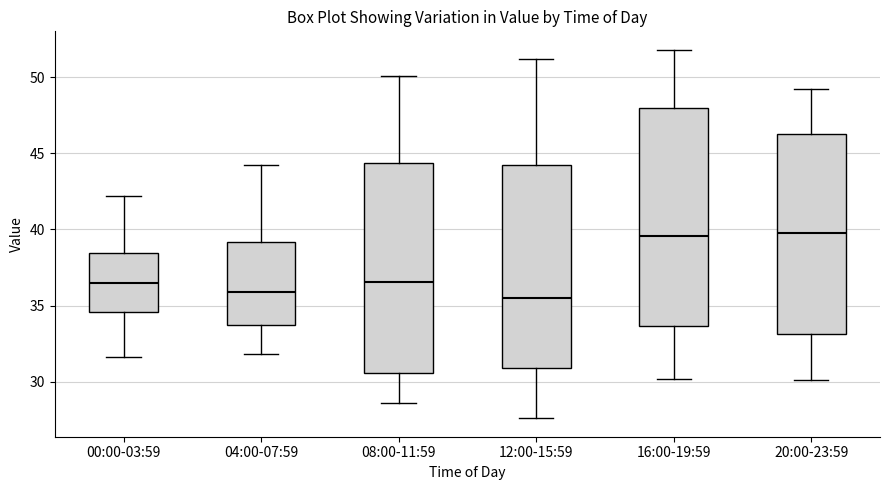

Reading left to right, transcribe this box plot: for each box, give where its median line is, the range the box spans, and where its two whiskers end, as read against the y-axis. The values are not printed on the chart, so give them approximately, as read against the axis.

00:00-03:59: median 36.5, box 34.5 to 38.5, whiskers 31.5 to 42.0
04:00-07:59: median 36.0, box 34.0 to 39.0, whiskers 32.0 to 44.0
08:00-11:59: median 36.5, box 30.5 to 44.5, whiskers 28.5 to 50.0
12:00-15:59: median 35.5, box 31.0 to 44.5, whiskers 27.5 to 51.0
16:00-19:59: median 39.5, box 33.5 to 48.0, whiskers 30.0 to 52.0
20:00-23:59: median 40.0, box 33.0 to 46.5, whiskers 30.0 to 49.0